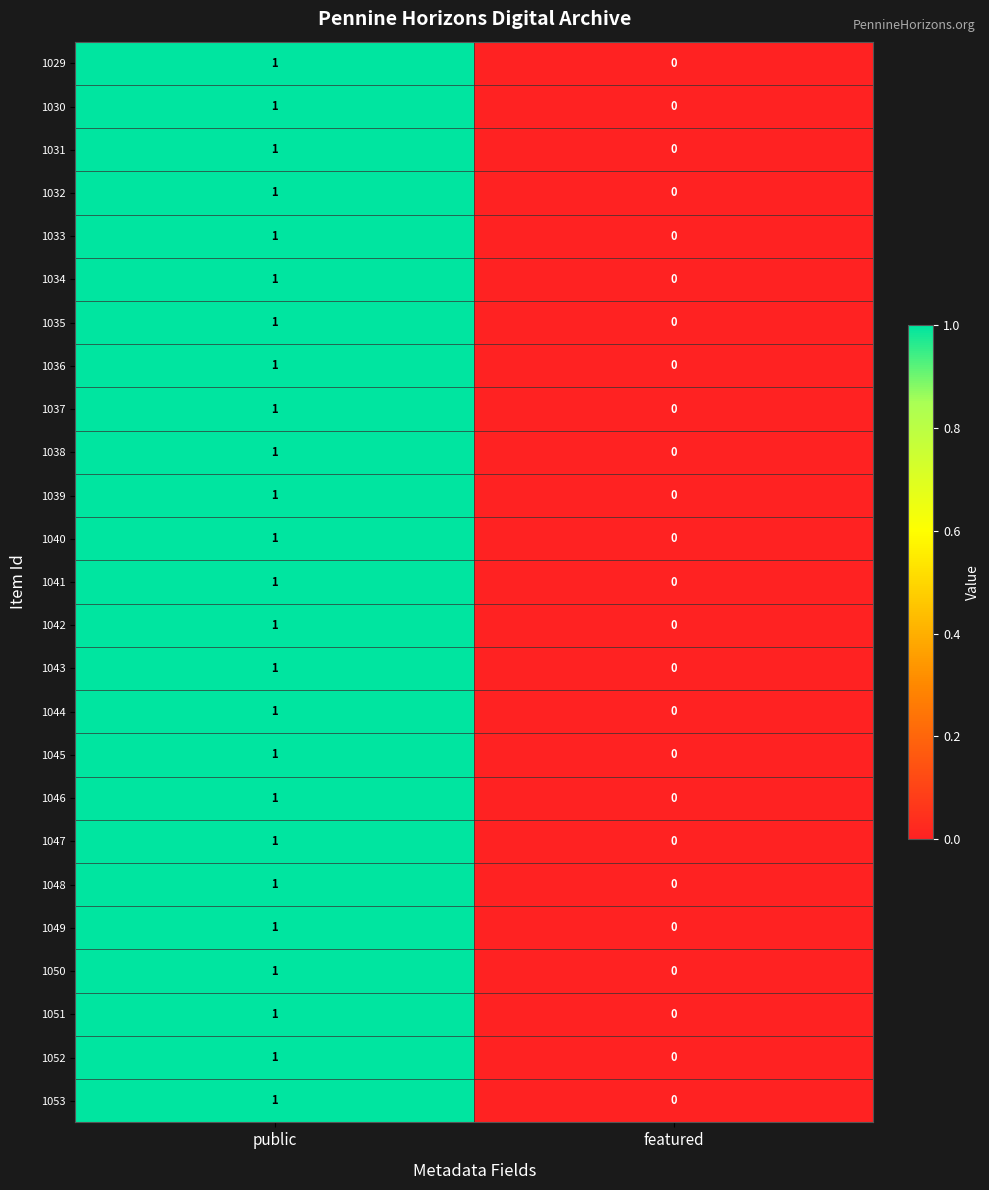

At which label does 1042 reach its peak?

public